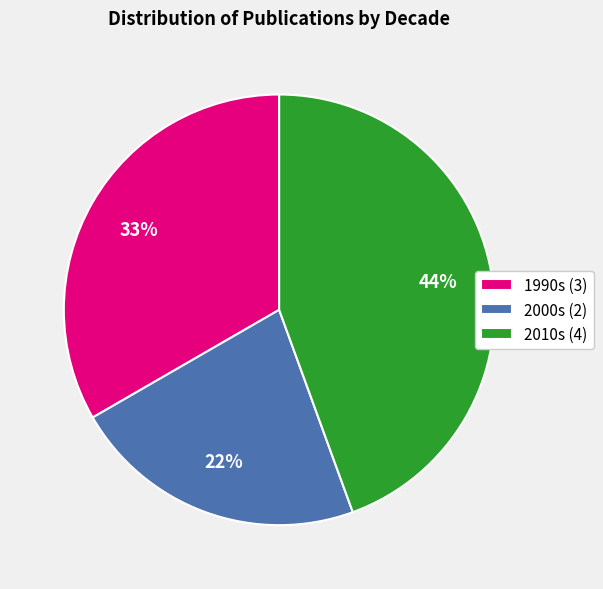

Is it true that 1990s (3) is 33% of the pie?

True